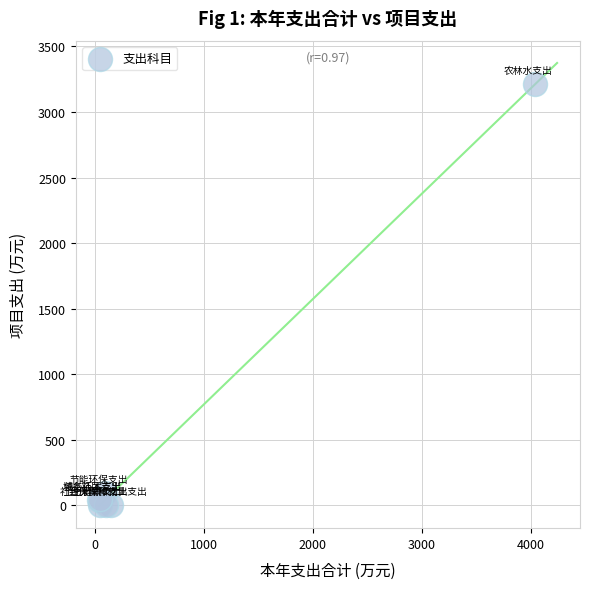

What Y value in the scatter plot is closest to 1606?

94.8